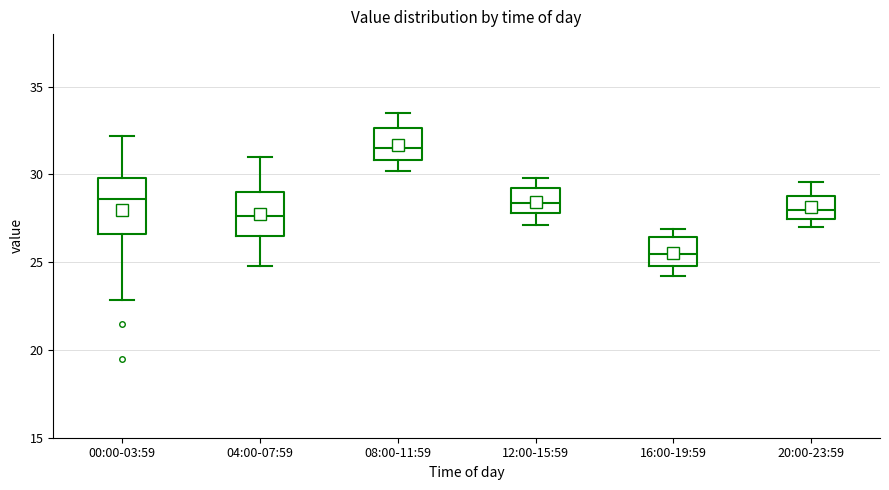

Reading left to right, read every box against the y-axis: the position of its median line, the range the box covers, and the ends of its whiskers. The values are not printed on the chart, so give them approximately, as read against the axis.

00:00-03:59: median 28.5, box 26.5 to 30.0, whiskers 23.0 to 32.0
04:00-07:59: median 27.5, box 26.5 to 29.0, whiskers 25.0 to 31.0
08:00-11:59: median 31.5, box 31.0 to 32.5, whiskers 30.0 to 33.5
12:00-15:59: median 28.5, box 28.0 to 29.0, whiskers 27.0 to 30.0
16:00-19:59: median 25.5, box 25.0 to 26.5, whiskers 24.0 to 27.0
20:00-23:59: median 28.0, box 27.5 to 29.0, whiskers 27.0 to 29.5